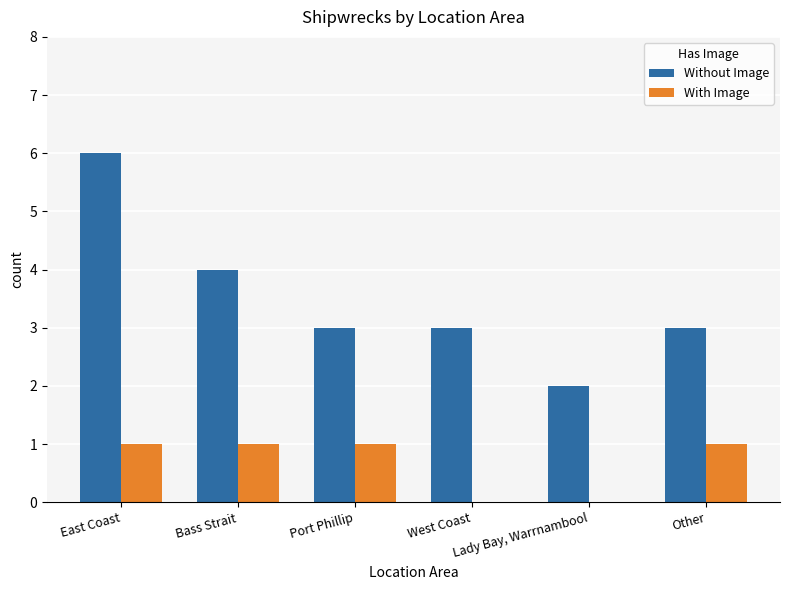

Which series changed the most between Bass Strait and Port Phillip?

Without Image